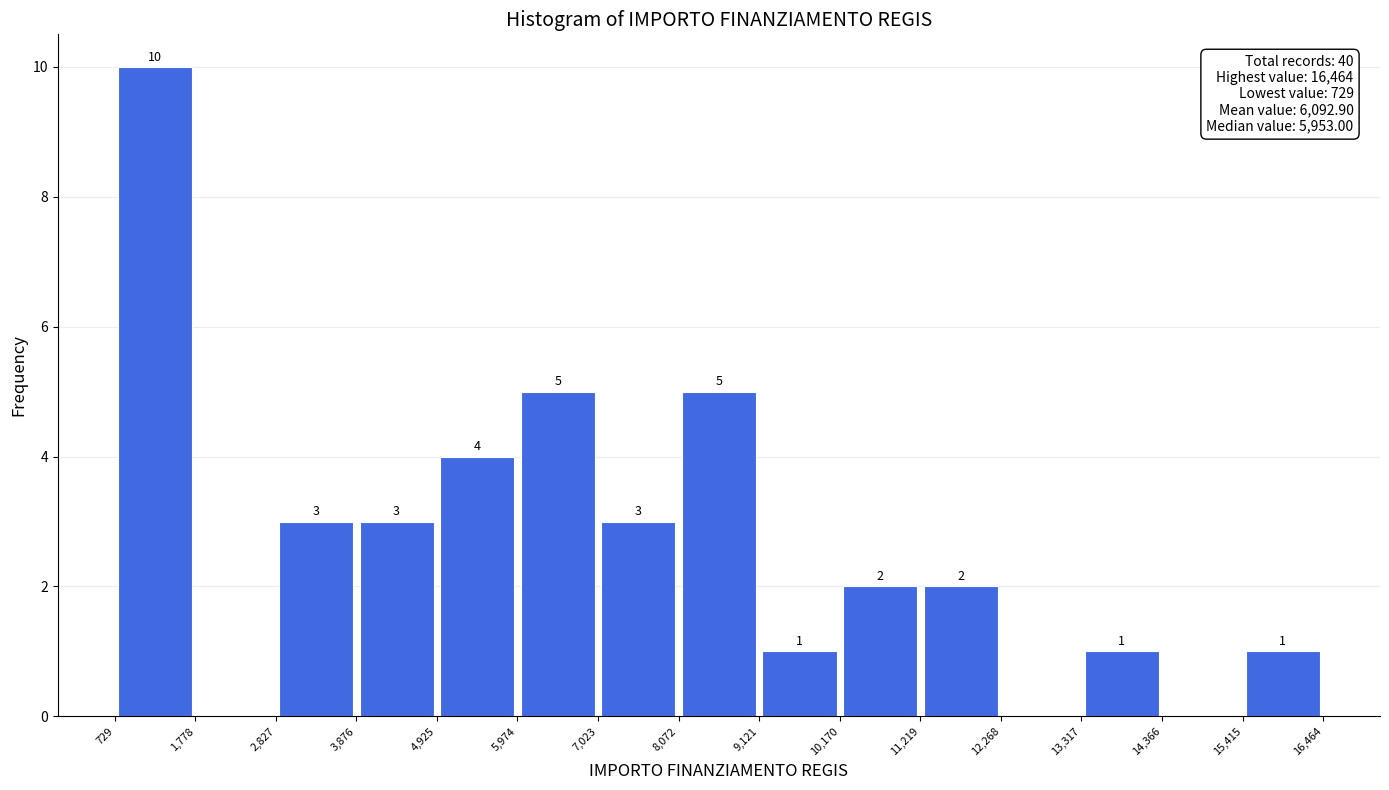

Over which range of the x-axis is the bar tallest?

729 to 1,778